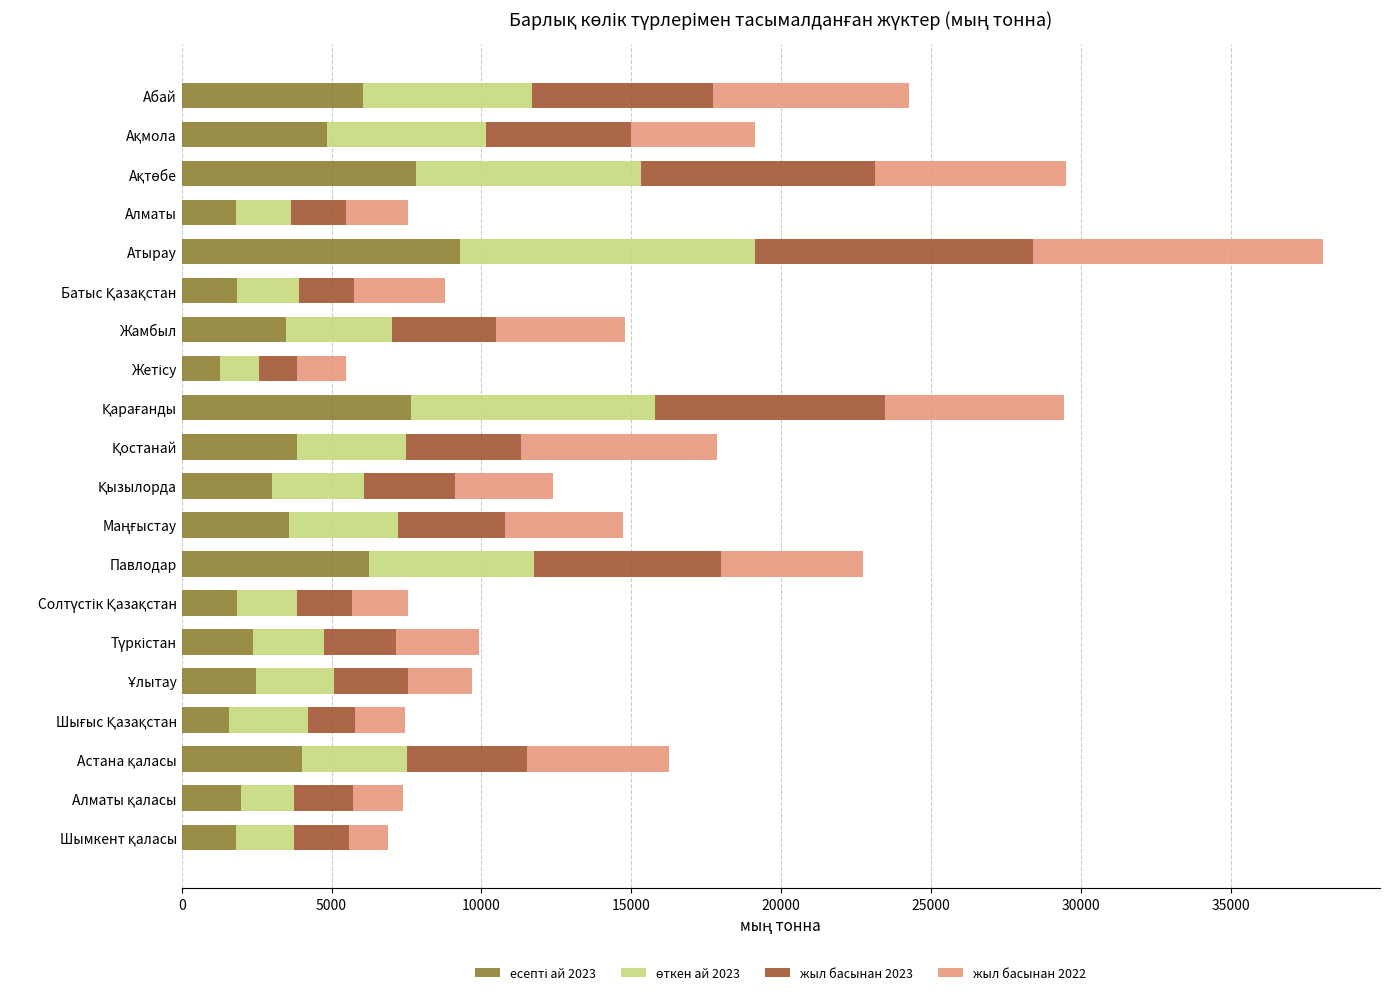

At which category is the sum across all series the highest?

Атырау